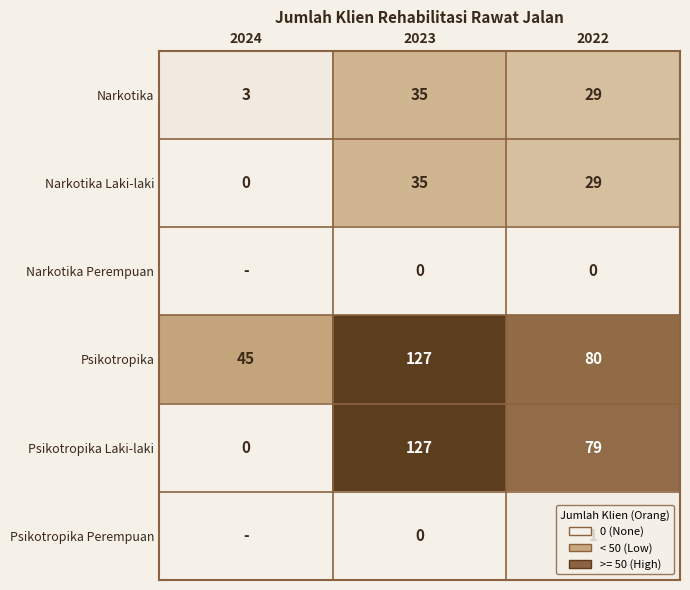

The Psikotropika Laki-laki series shows 79 at 2022. True or false?

True